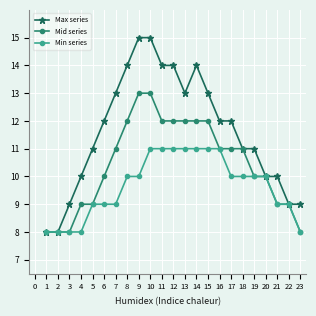

List the series in order of their overall mean, highest first.

Max series, Mid series, Min series